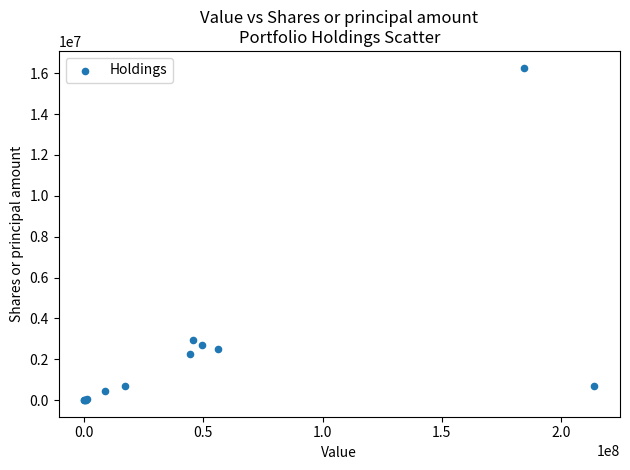

What Y value in the scatter plot is closest to 8139236?

2918196